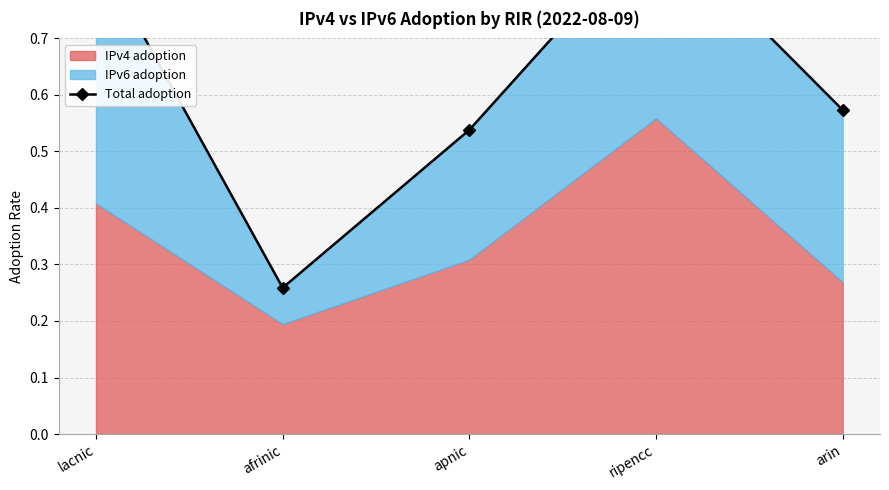

Does the chart have visible grid lines?

Yes